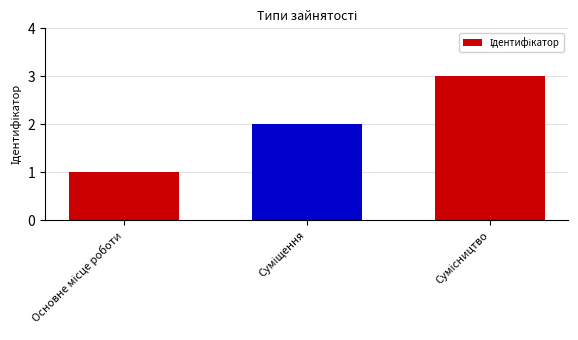

Count the number of categories in the chart.

3